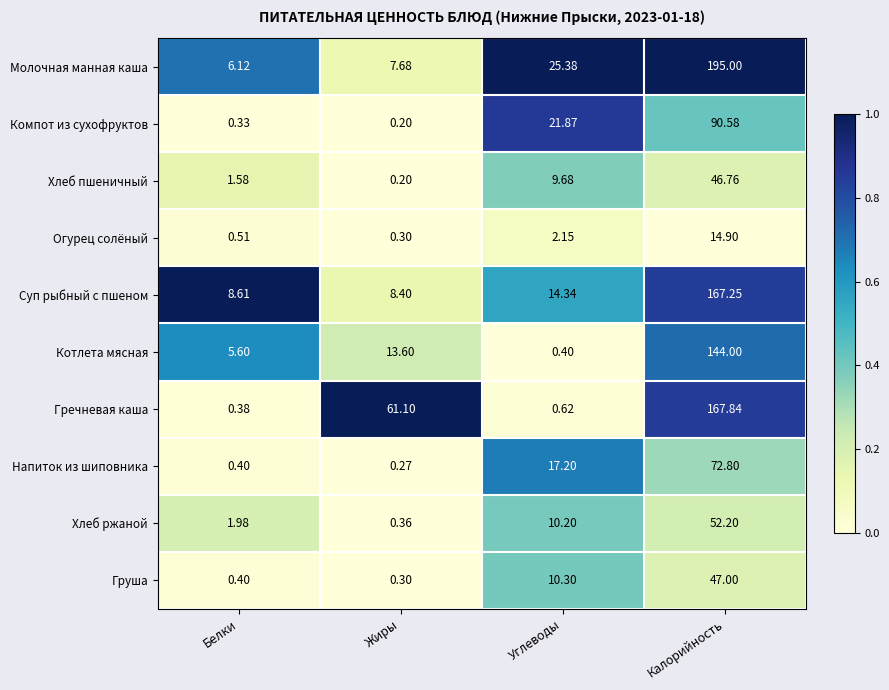

List the labels in order of Груша value, largest first.

Калорийность, Углеводы, Белки, Жиры